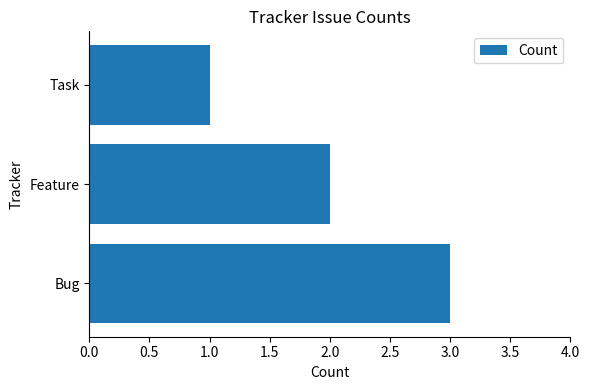

List the labels in order of value, largest first.

Bug, Feature, Task